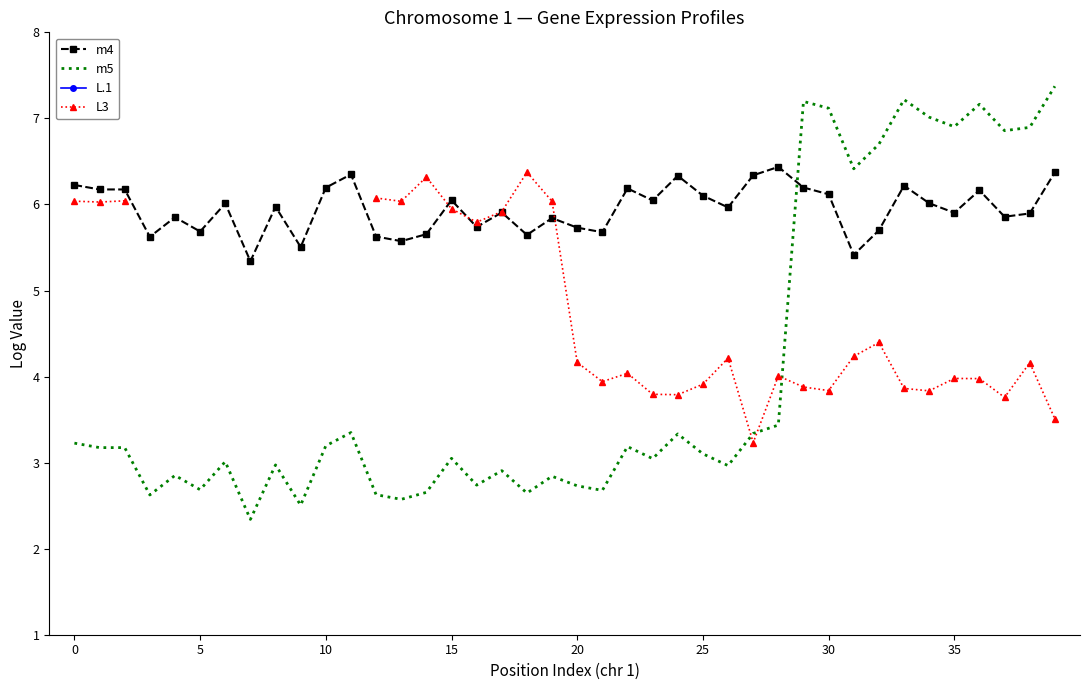

What are all the series names shown in the legend?

m4, m5, L.1, L3